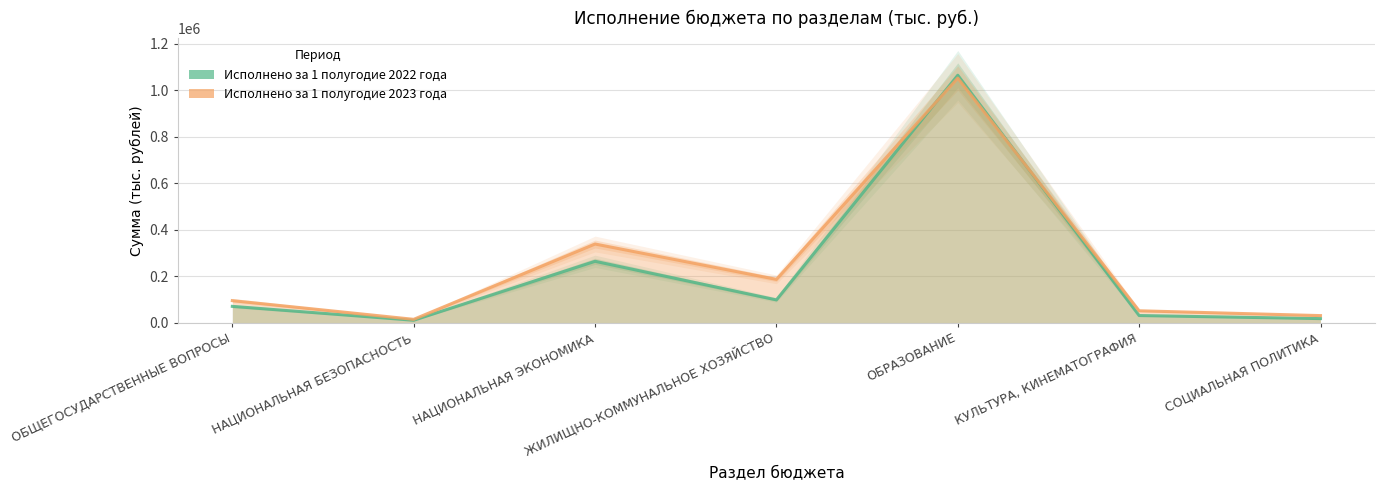

After their last crossing, which series has the higher values: Исполнено за 1 полугодие 2022 года or Исполнено за 1 полугодие 2023 года?

Исполнено за 1 полугодие 2023 года